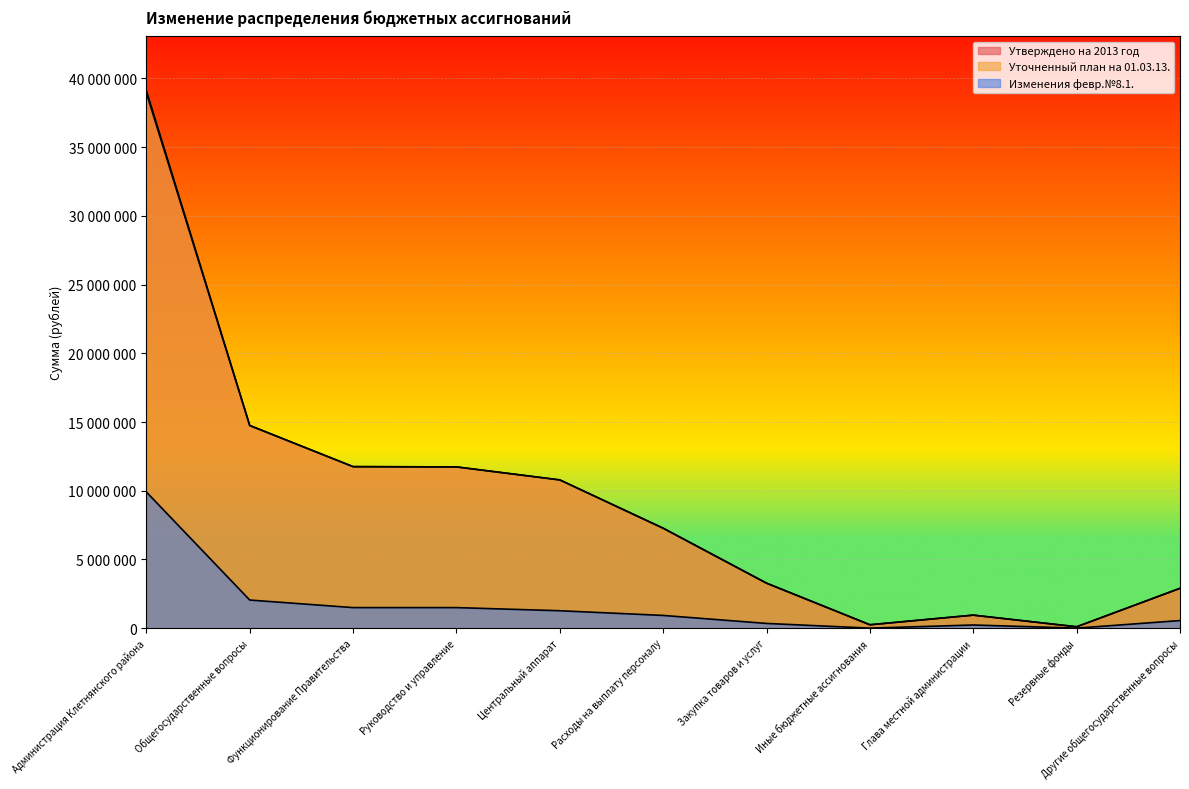

Is the value of Изменения февр.№8.1. at Функционирование Правительства greater than the value of Утверждено на 2013 год at Руководство и управление?

No